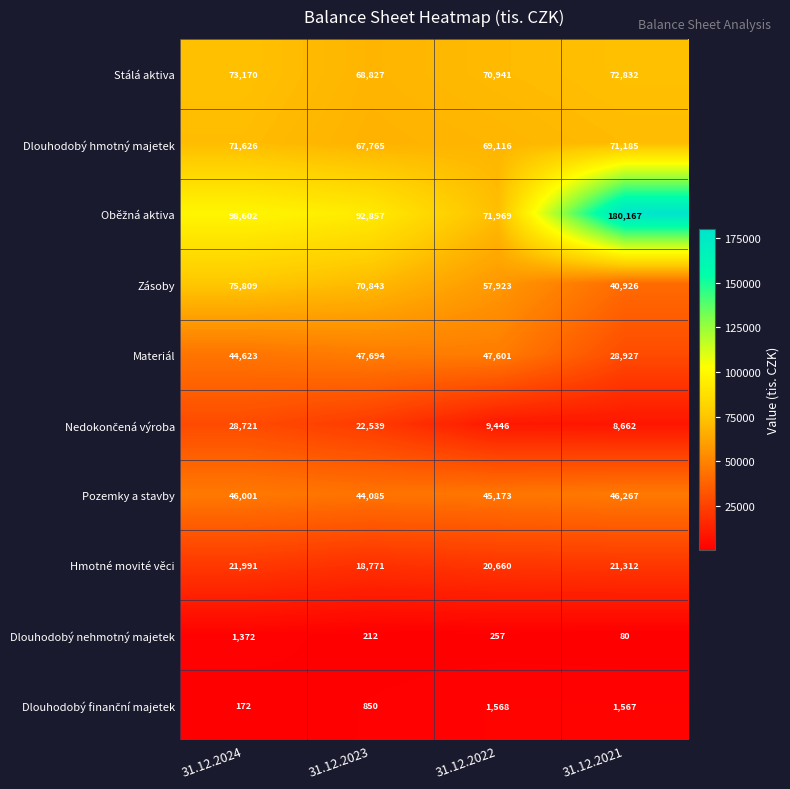

Is it true that Hmotné movité věci equals 21312 at 31.12.2021?

True